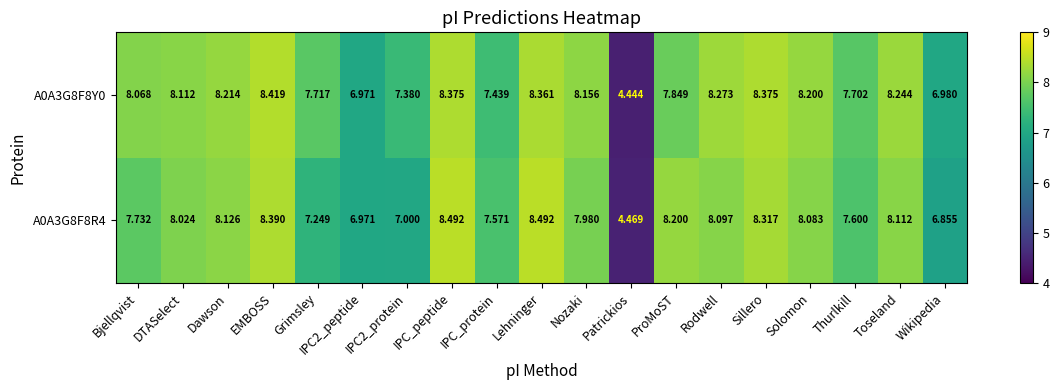

At which label does A0A3G8F8R4 first exceed 8?

DTASelect